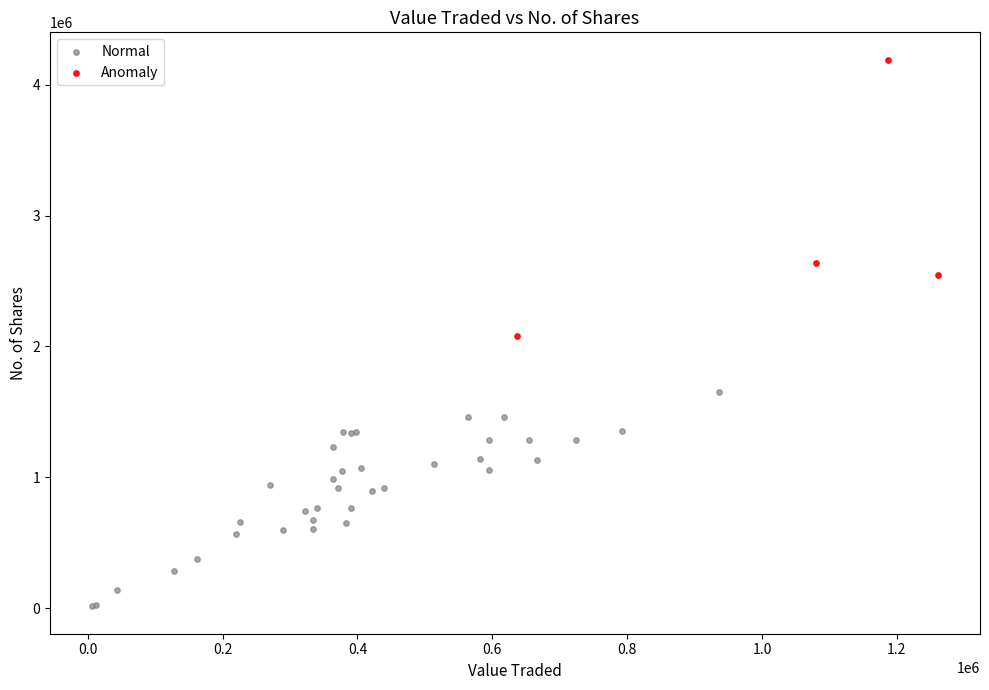

Which series has the widest spread of Y values?

Anomaly